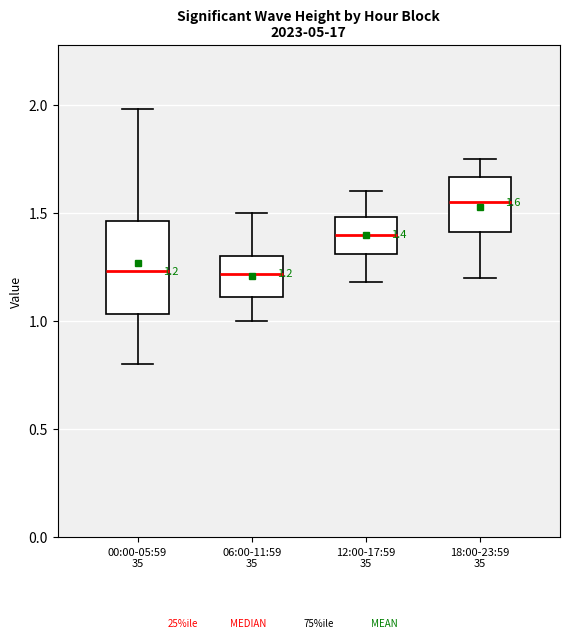

Comparing the boxes themselves (not the whiskers), which one is the tallest?

00:00-05:59 35